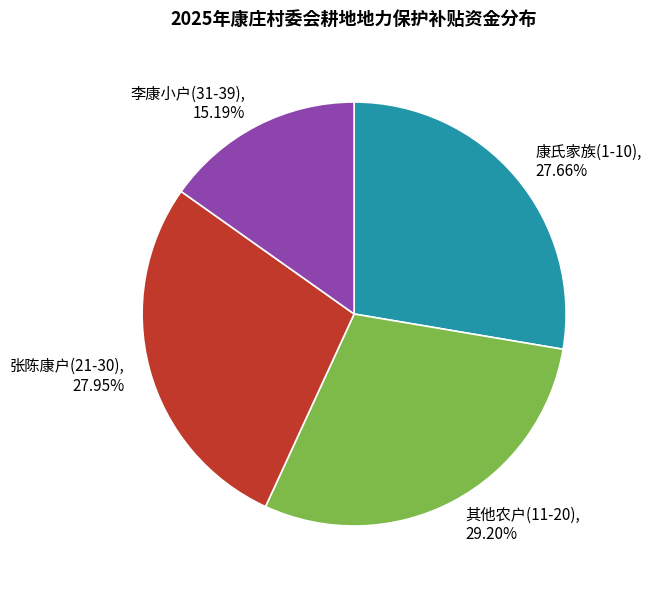

Rank the categories by value from lowest to highest.

李康小户(31-39), 15.19%, 康氏家族(1-10), 27.66%, 张陈康户(21-30), 27.95%, 其他农户(11-20), 29.20%